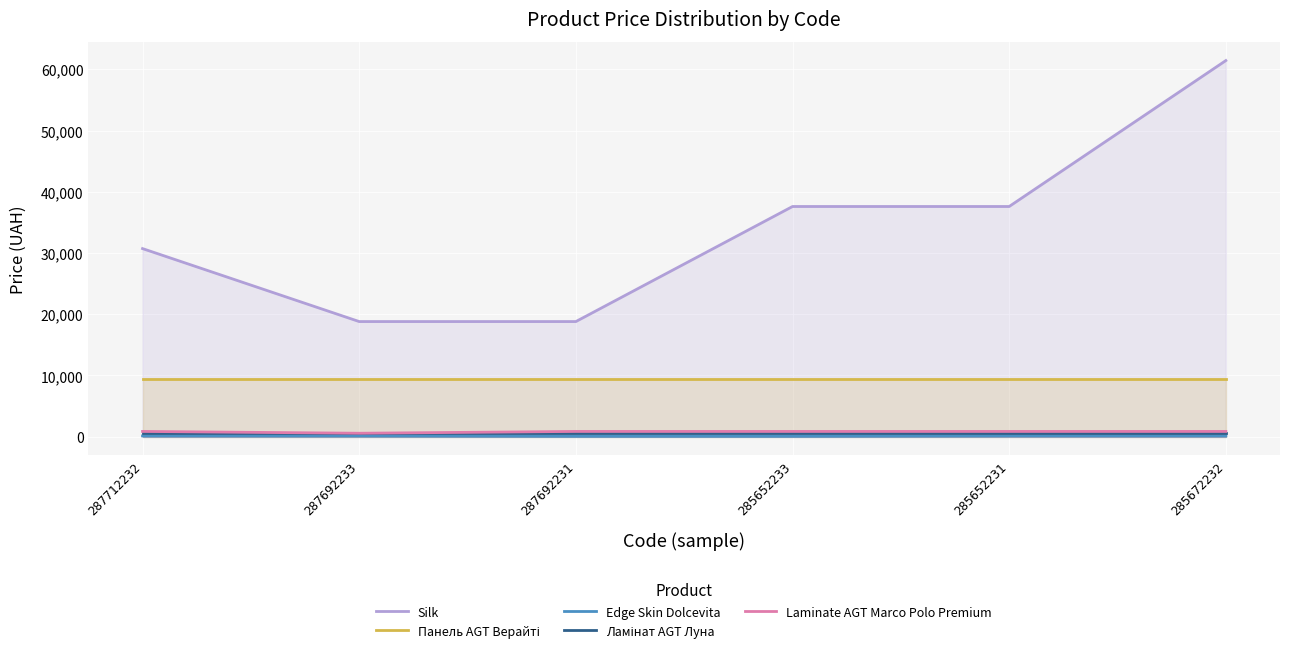

True or false: Edge Skin Dolcevita and Laminate AGT Marco Polo Premium cross at least once.

False